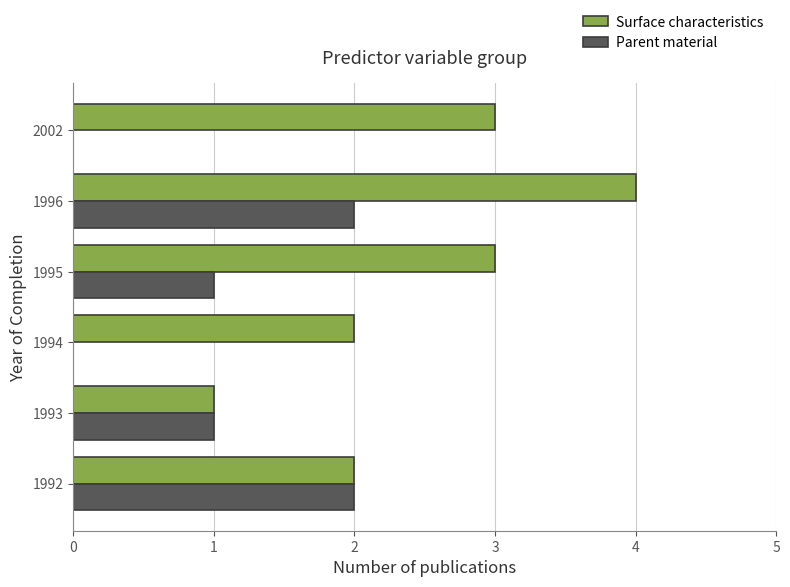

How many categories are shown in the chart?

6